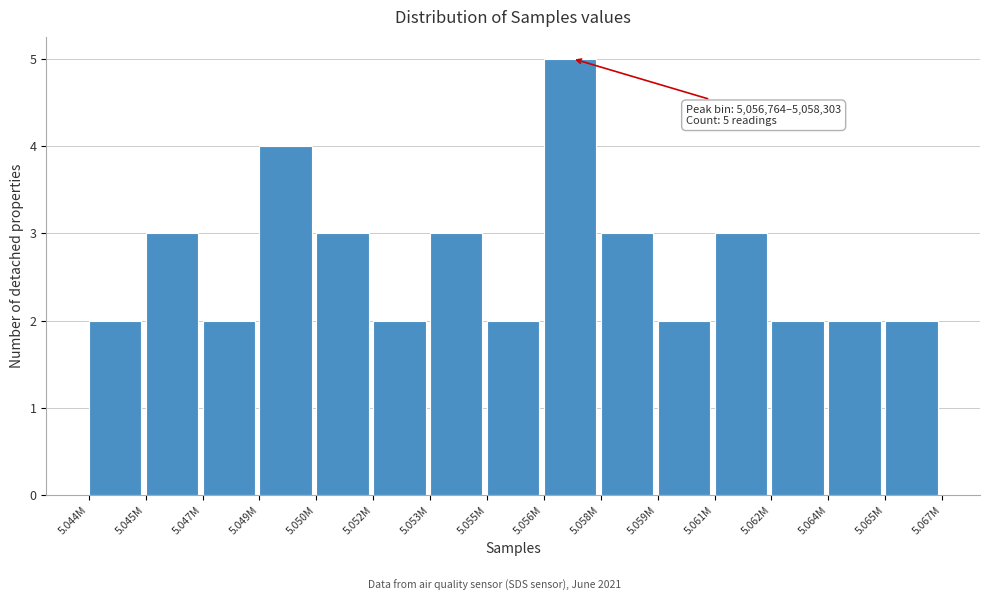

Reading left to right, extract all data points from this chart.

5.044M=2	5.045M=3	5.047M=2	5.049M=4	5.050M=3	5.052M=2	5.053M=3	5.055M=2	5.056M=5	5.058M=3	5.059M=2	5.061M=3	5.062M=2	5.064M=2	5.065M=2